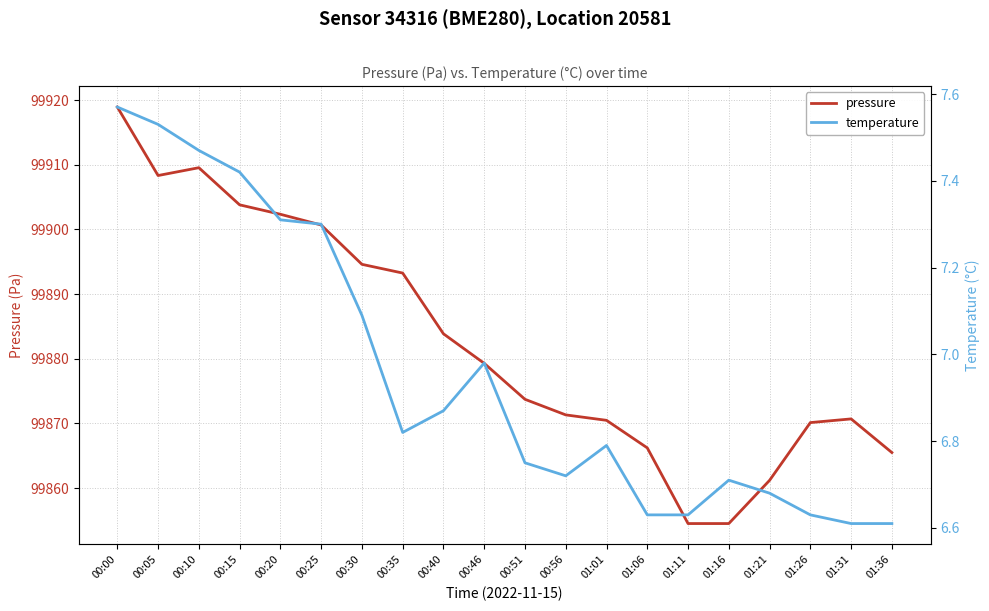

What is the label of the 5th point from the left?

00:20